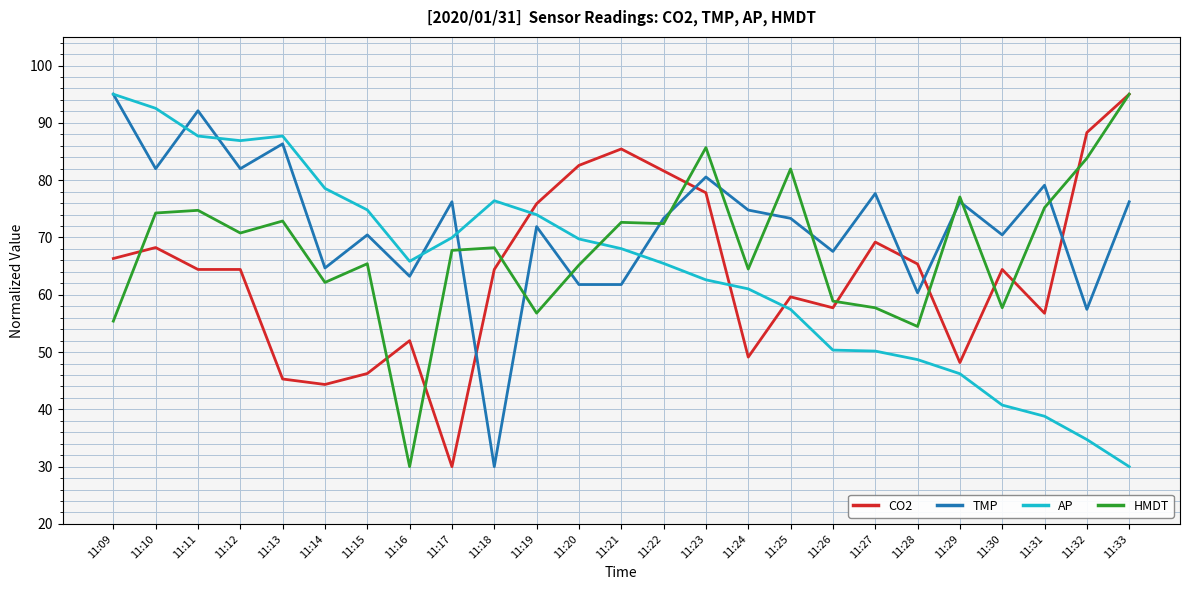

Which series changed the most between 11:19 and 11:23?

HMDT